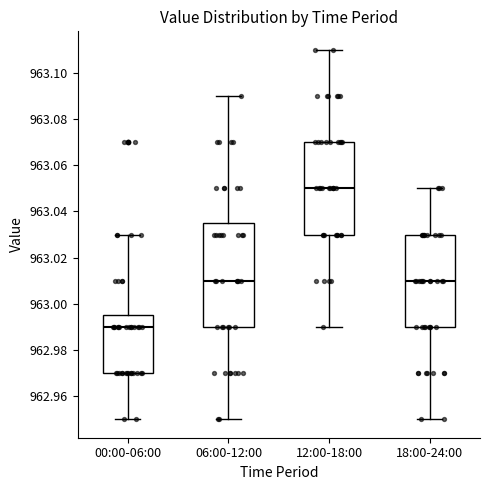

Where does the median line of the box for 18:00-24:00 sit on the y-axis? The values are not printed on the chart, so give them approximately, as read against the axis.

963.010